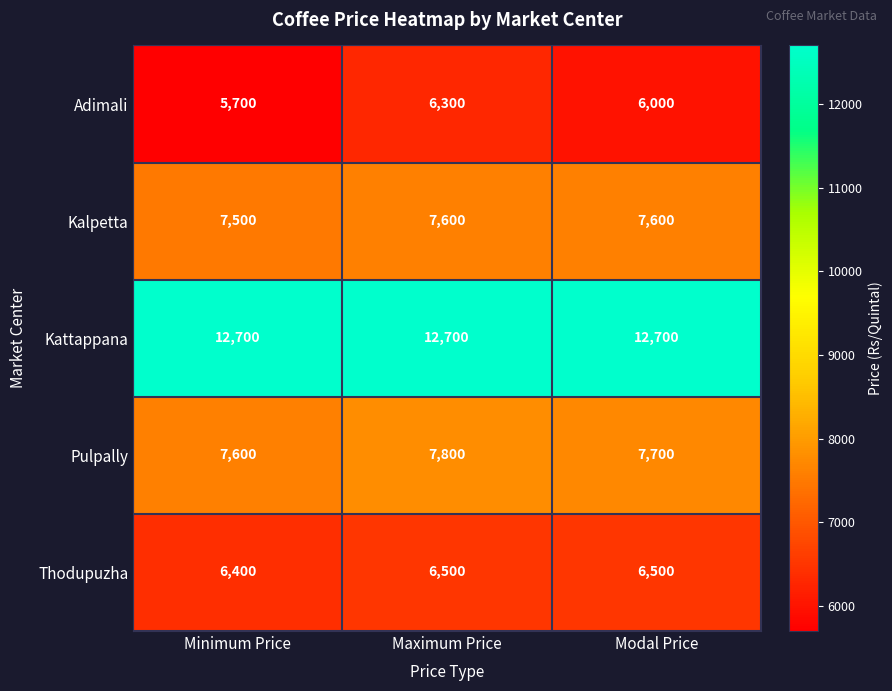

Between Minimum Price and Modal Price, which series saw the biggest shift?

Adimali